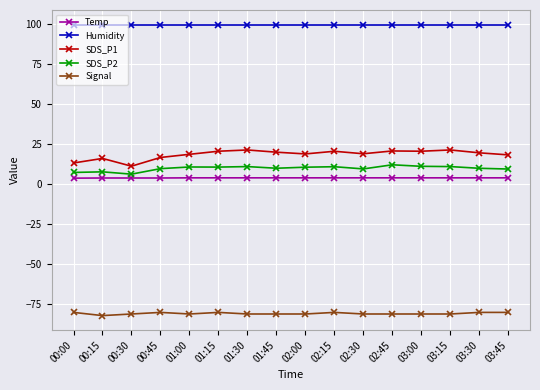

What are all the series names shown in the legend?

Temp, Humidity, SDS_P1, SDS_P2, Signal